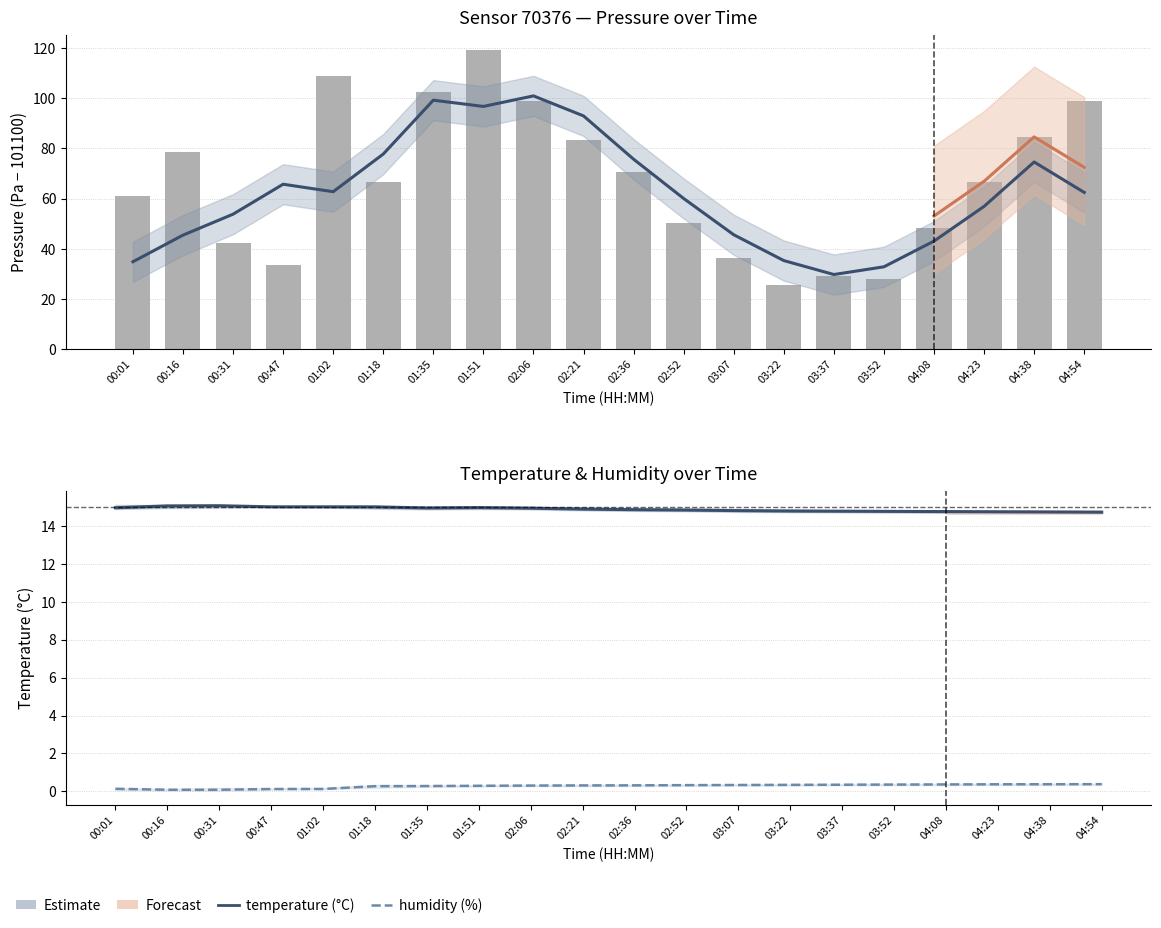

Reading right to left, extract all data points from this chart.

temperature: 14.7	14.8	14.8	14.8	14.8	14.8	14.8	14.8	14.8	14.9	14.9	14.9	15.0	15.0	15.0	15.0	15.0	15.1	15.1	15.0
humidity: 0.4	0.4	0.4	0.4	0.4	0.3	0.3	0.3	0.3	0.3	0.3	0.3	0.3	0.3	0.3	0.1	0.1	0.1	0.1	0.1
pressure_norm: 98.8	84.6	66.5	48.5	28.0	29.3	25.6	36.2	50.2	70.5	83.3	98.8	119.3	102.4	66.5	108.8	33.4	42.4	78.4	61.0